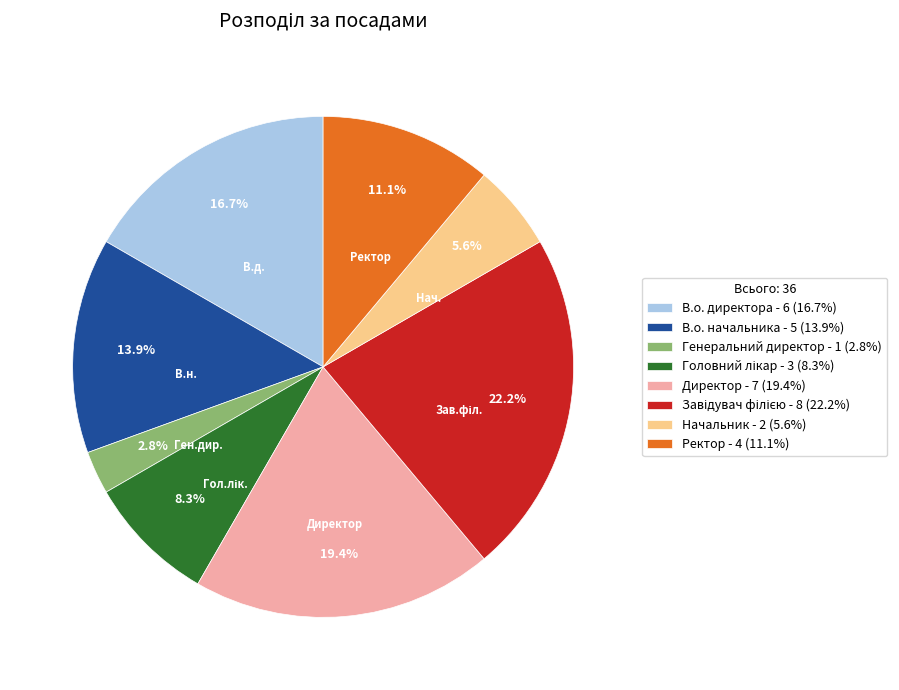

Which category has the smallest portion of the pie?

Генеральний директор